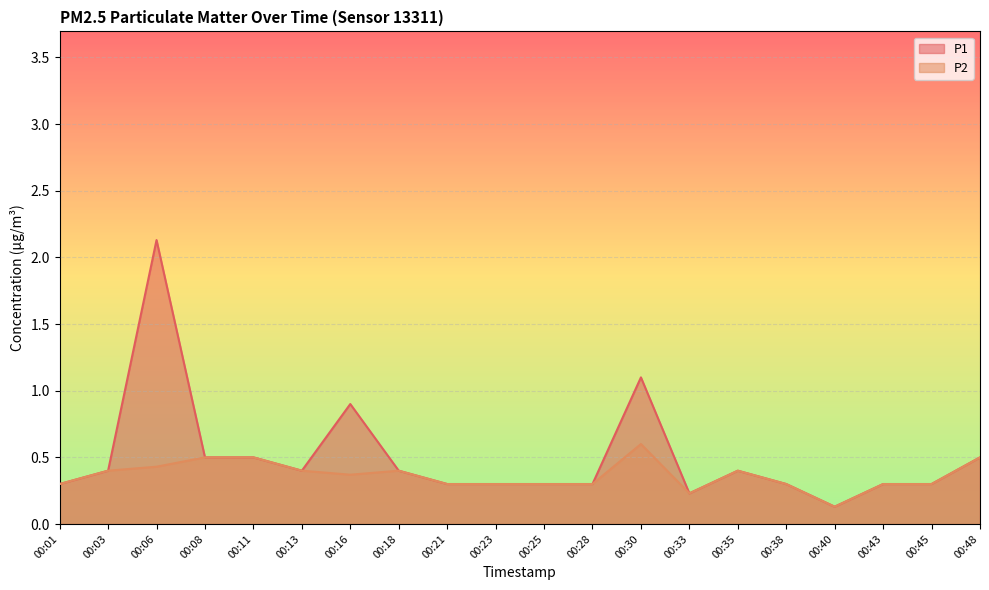

Which series has the largest total across all categories?

P1